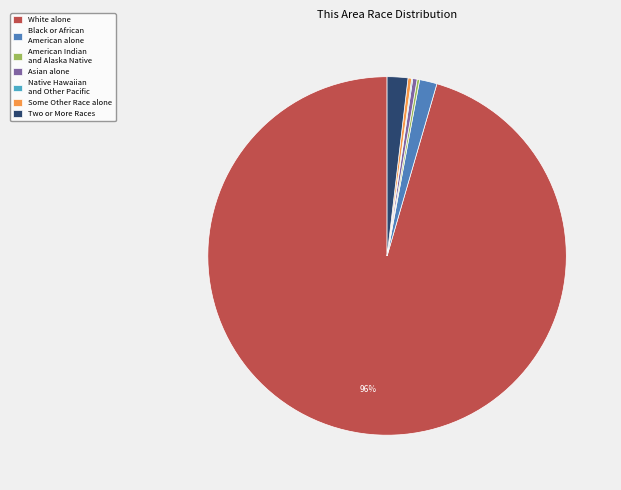

True or false: Black or African American alone accounts for 2% of the total.

True